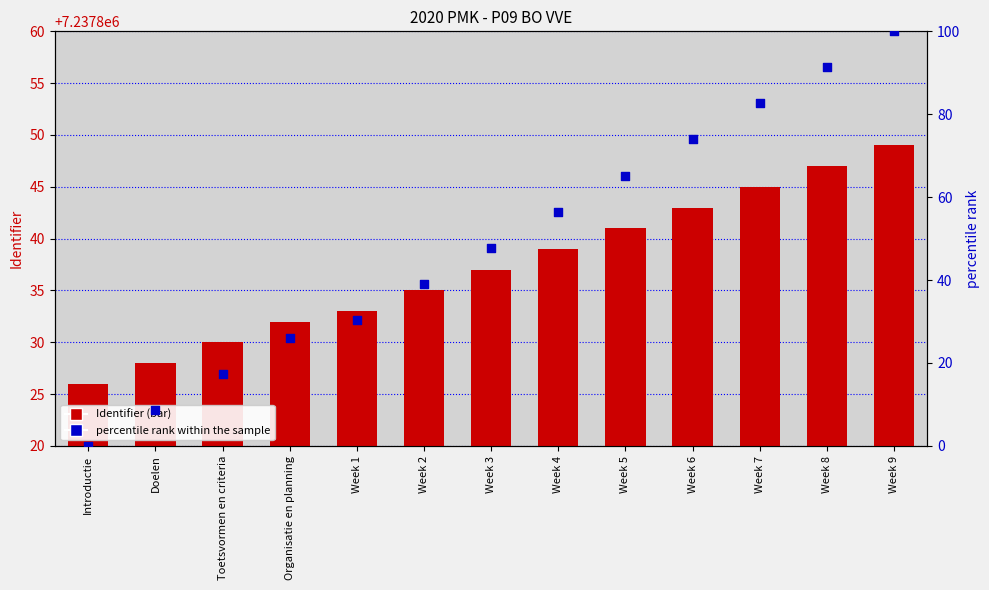

Which series contains the highest Y value?

Identifier